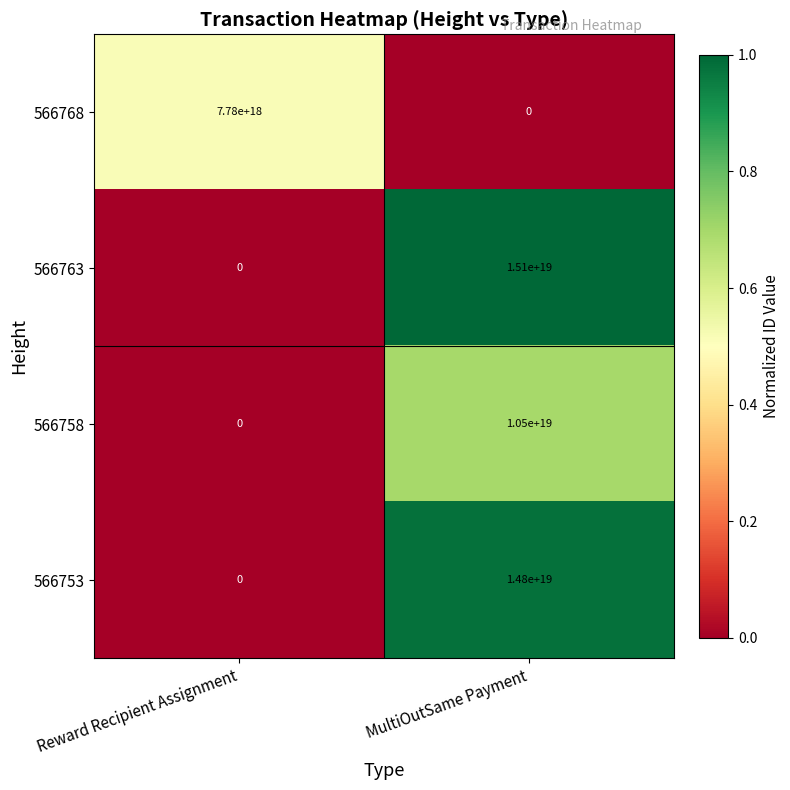

At which category is the sum across all series the highest?

MultiOutSame Payment